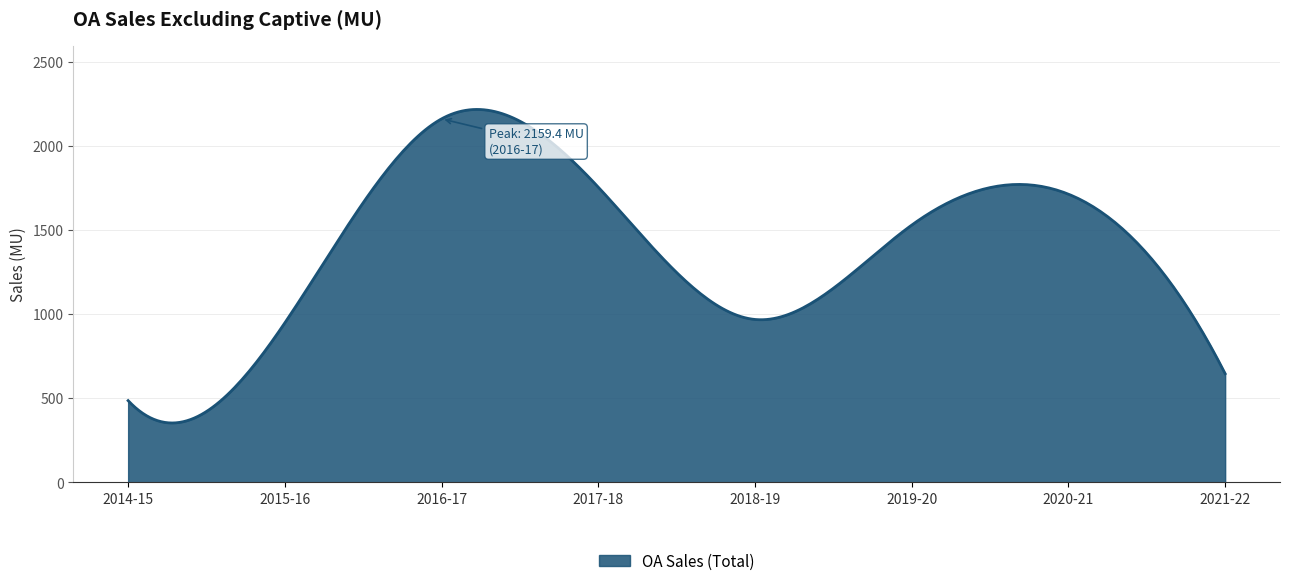

What is the sum of all values?

415111.4